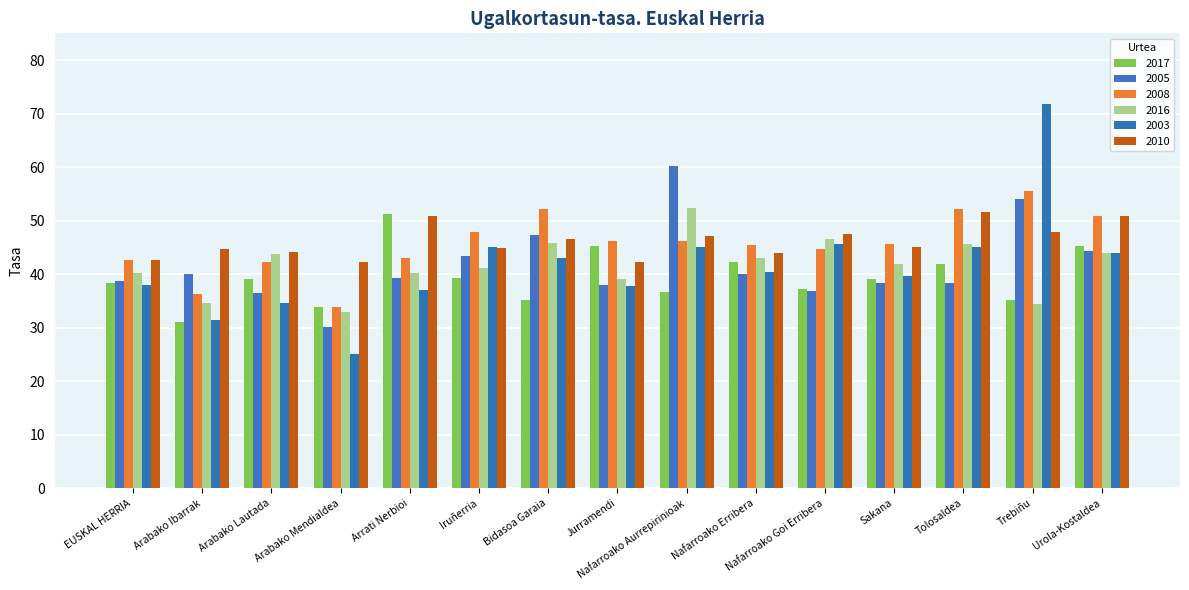

What is the value of the 2017 bar at the 12th from the left?

39.1